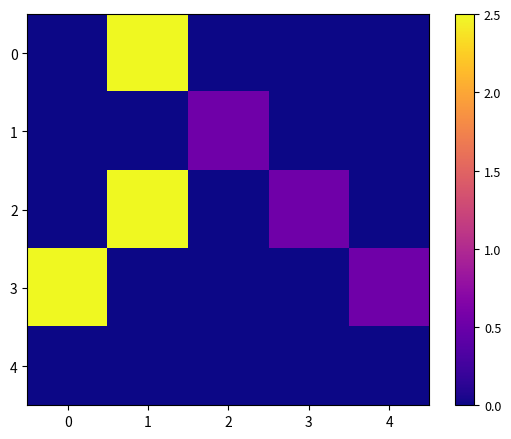

Reading left to right, list all the values displayed in this chart.

0: 0=0.0	1=2.5	2=0.0	3=0.0	4=0.0
1: 0=0.0	1=0.0	2=0.5	3=0.0	4=0.0
2: 0=0.0	1=2.5	2=0.0	3=0.5	4=0.0
3: 0=2.5	1=0.0	2=0.0	3=0.0	4=0.5
4: 0=0.0	1=0.0	2=0.0	3=0.0	4=0.0